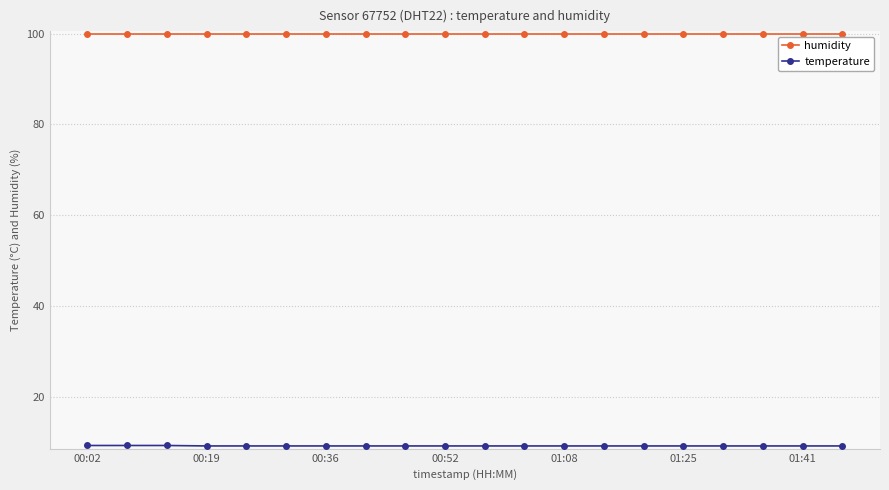

What is the lowest value of the humidity series?

99.9